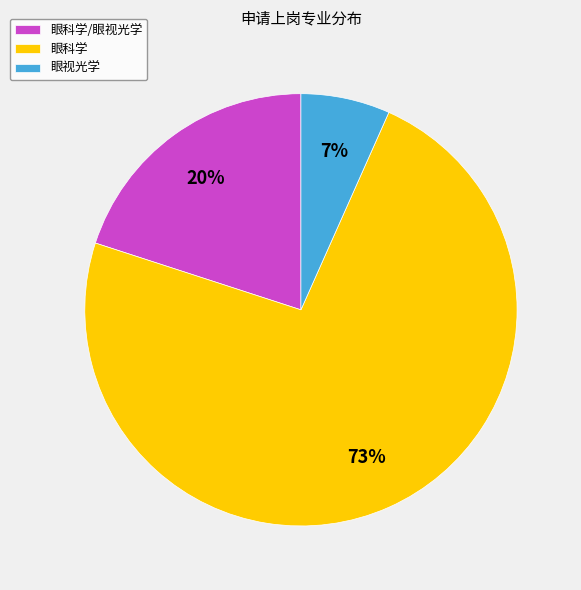

To the nearest percent, what is the average slice percentage?

33%